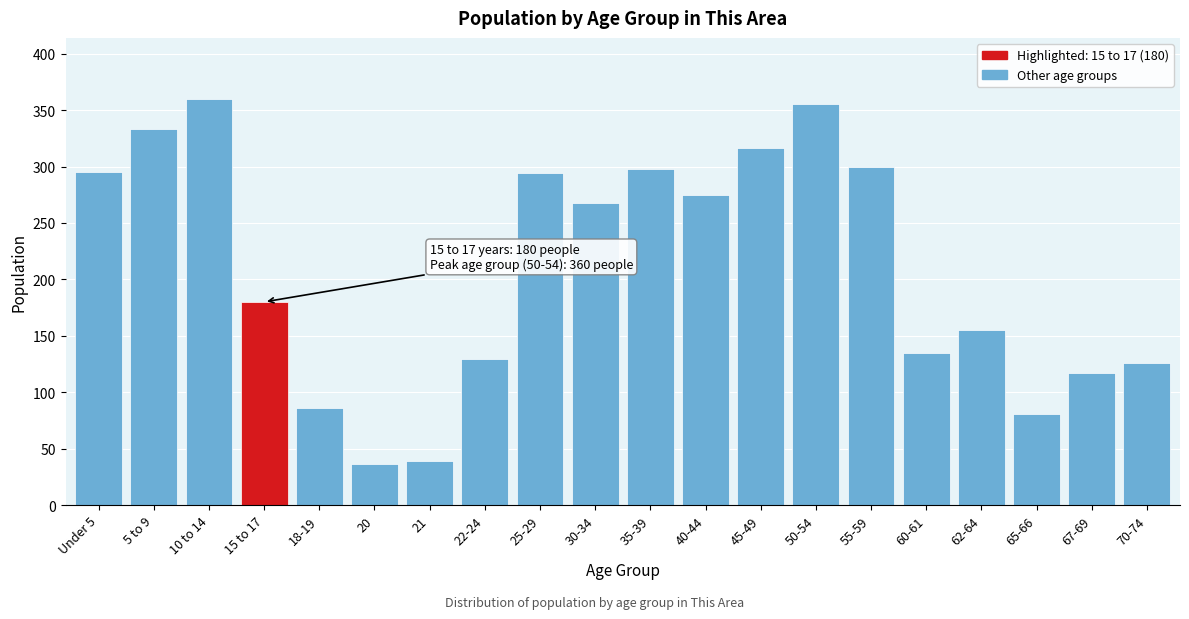

True or false: the data shows 481 at 55-59.

False